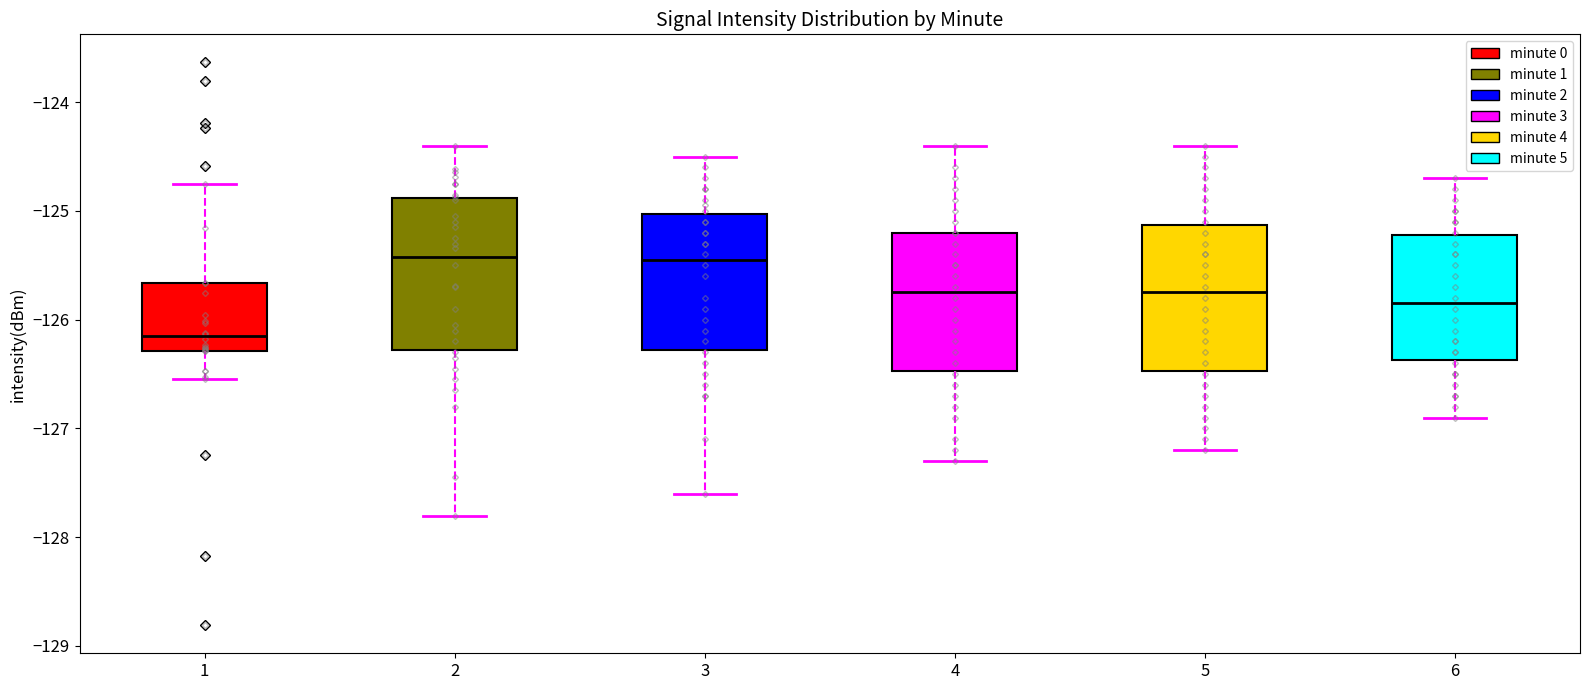

Reading left to right, read every box against the y-axis: the position of its median line, the range the box covers, and the ends of its whiskers. The values are not printed on the chart, so give them approximately, as read against the axis.

1: median -126.2, box -126.3 to -125.7, whiskers -126.5 to -124.8
2: median -125.4, box -126.3 to -124.9, whiskers -127.8 to -124.4
3: median -125.4, box -126.3 to -125.0, whiskers -127.6 to -124.5
4: median -125.7, box -126.5 to -125.2, whiskers -127.3 to -124.4
5: median -125.7, box -126.5 to -125.1, whiskers -127.2 to -124.4
6: median -125.8, box -126.4 to -125.2, whiskers -126.9 to -124.7